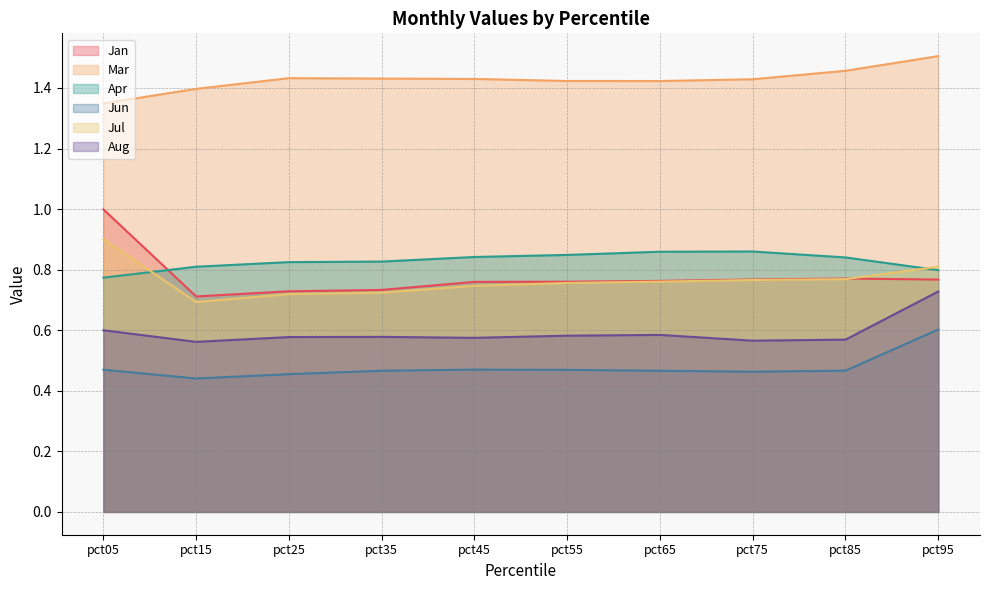

Does the chart display data point markers on the line(s)?

No